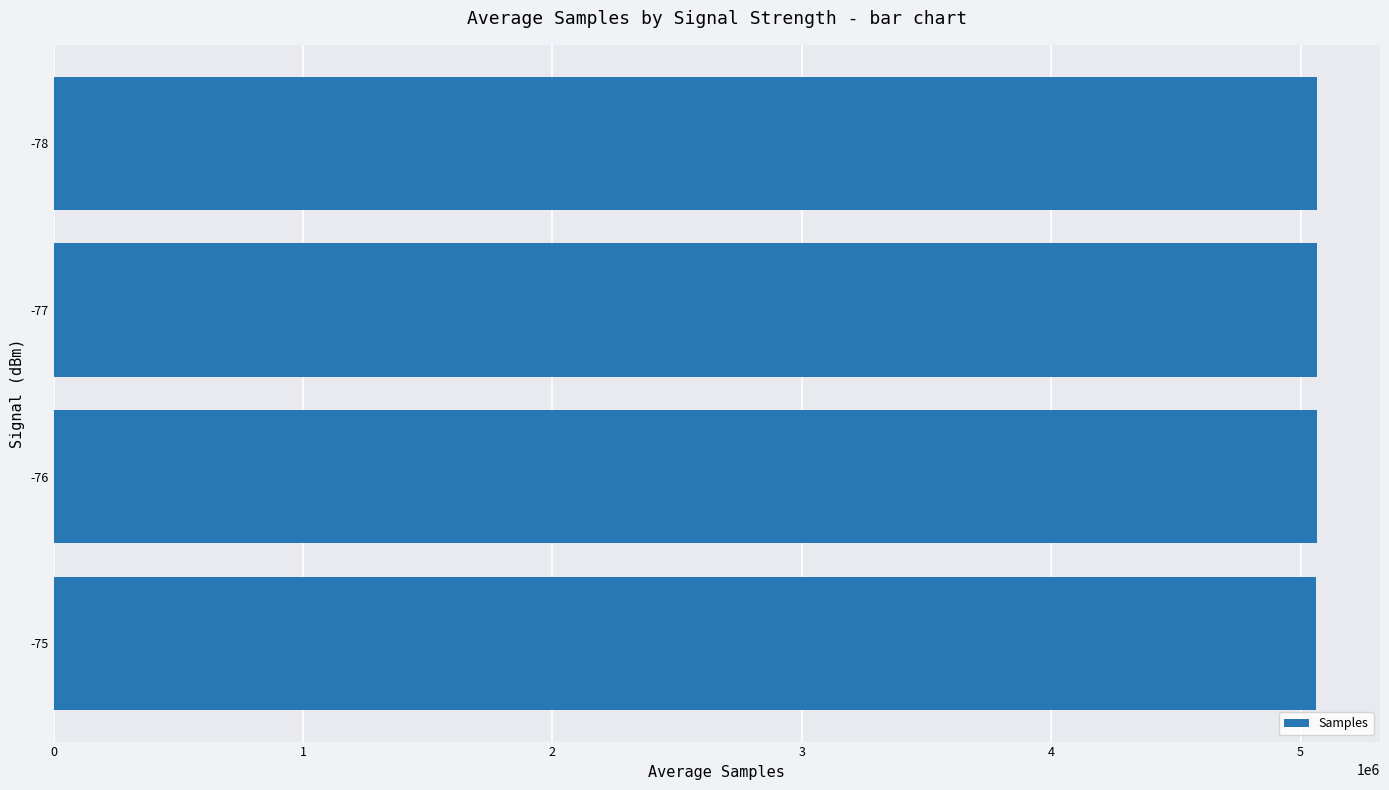

The value at -78 is 8757082.4. True or false?

False